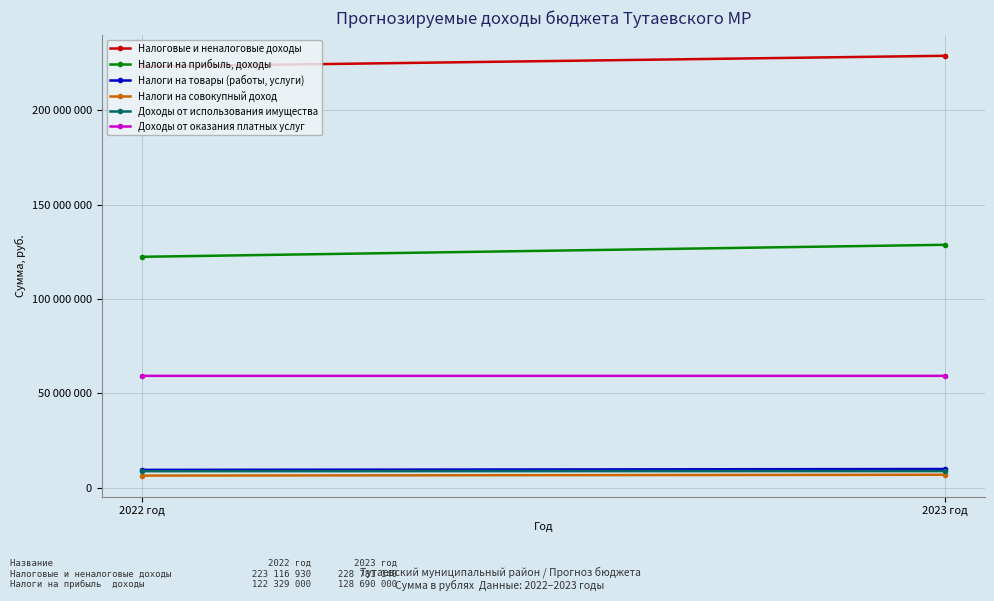

Which series has the largest total across all categories?

Налоговые и неналоговые доходы